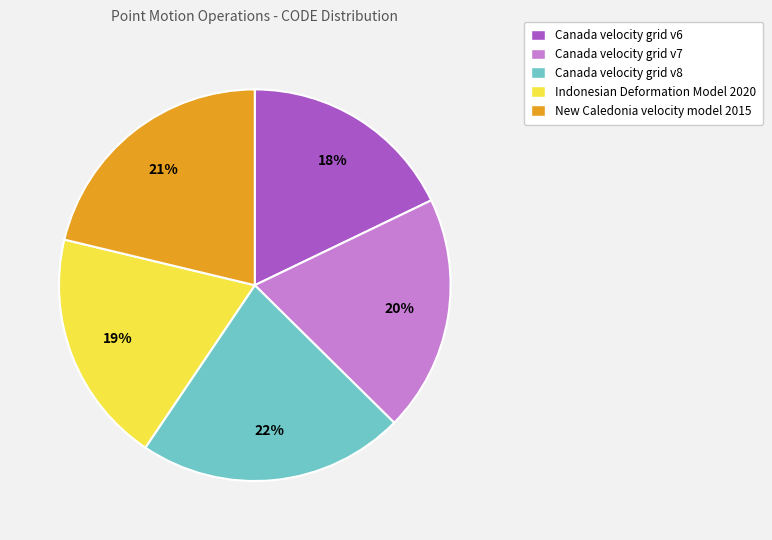

Does Canada velocity grid v6 account for over 50% of the chart?

No